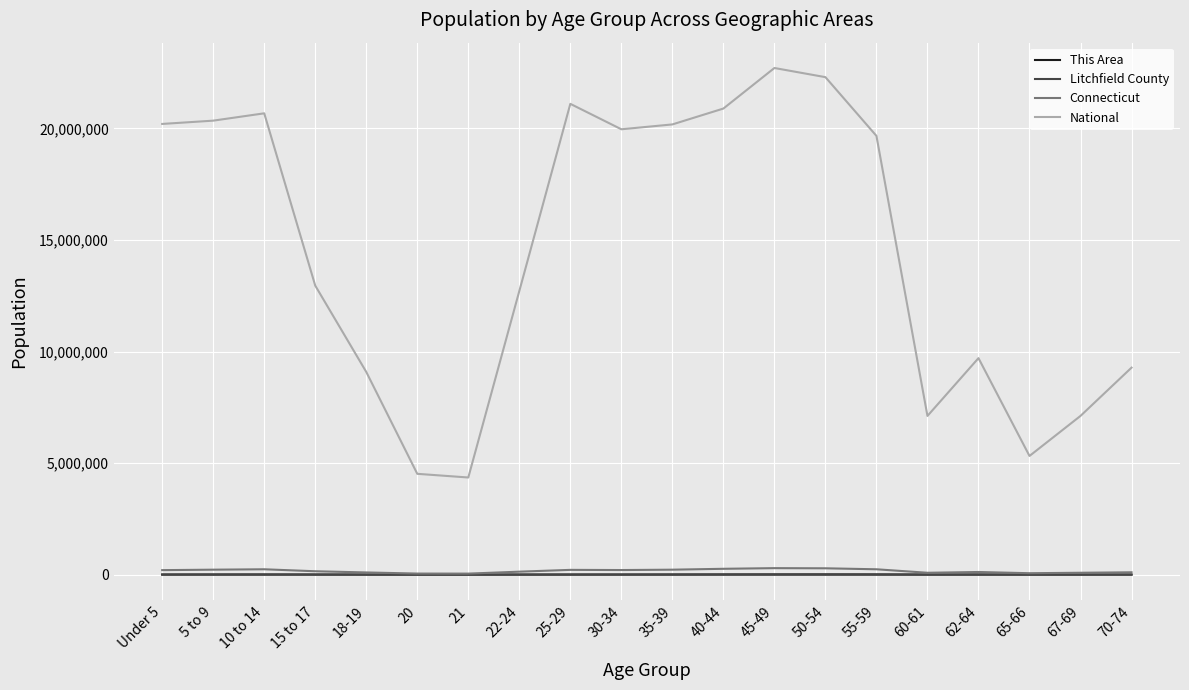

Which series changed the most between 18-19 and 22-24?

National